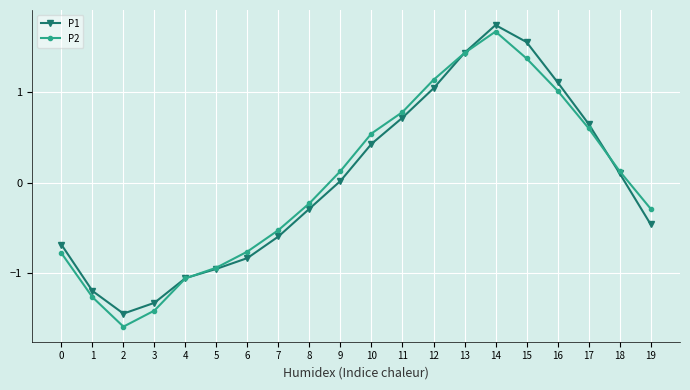

Is the value of P2 at 19 greater than the value of P1 at 0?

Yes